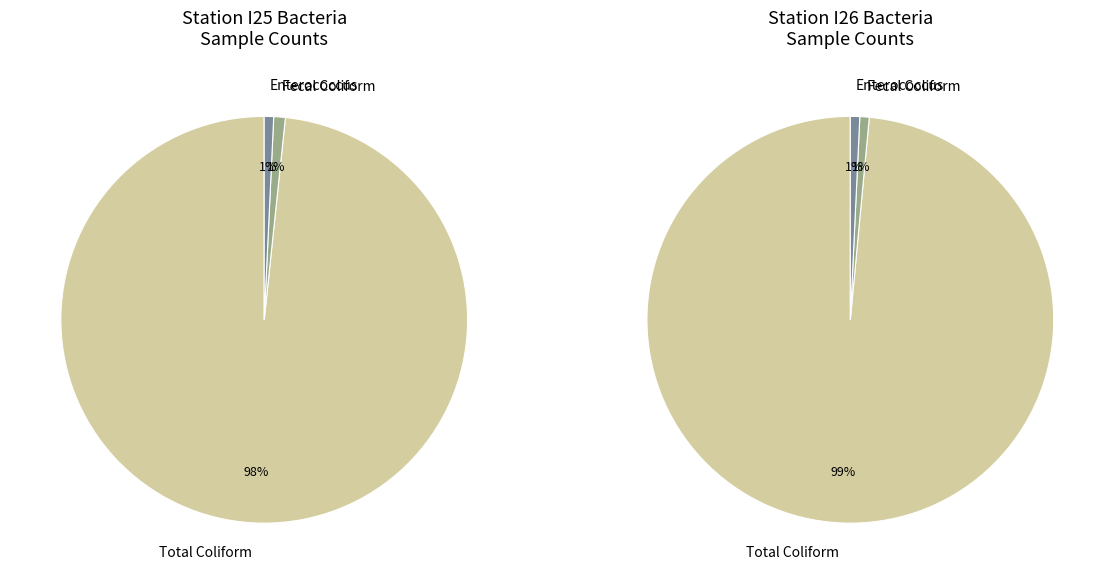

True or false: 28 accounts for 0% of the total.

True